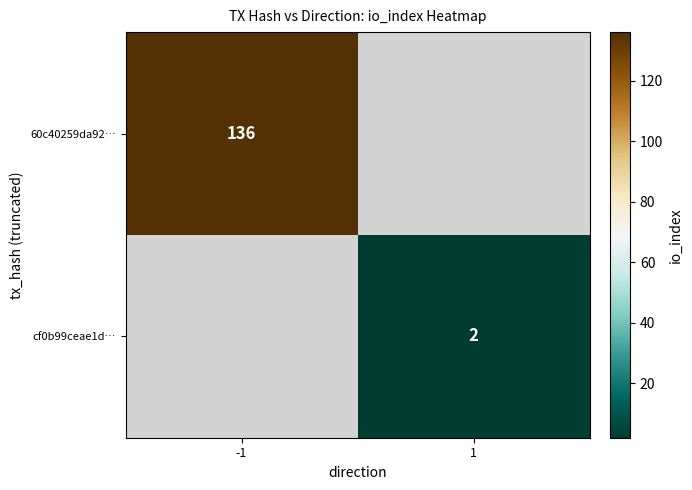

Is it true that cf0b99ceae1d… equals 1 at 1?

False